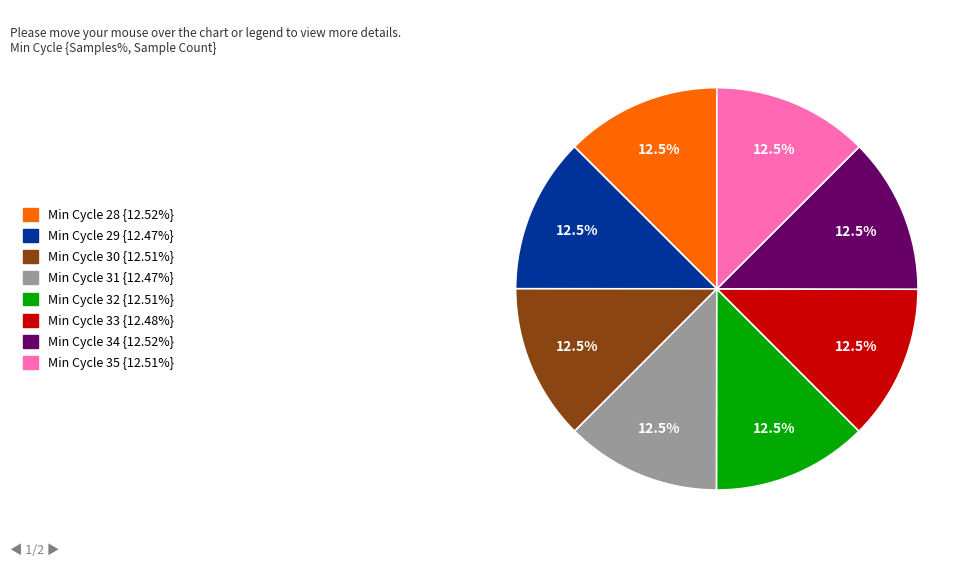

Is there any slice that represents more than half of the pie?

No